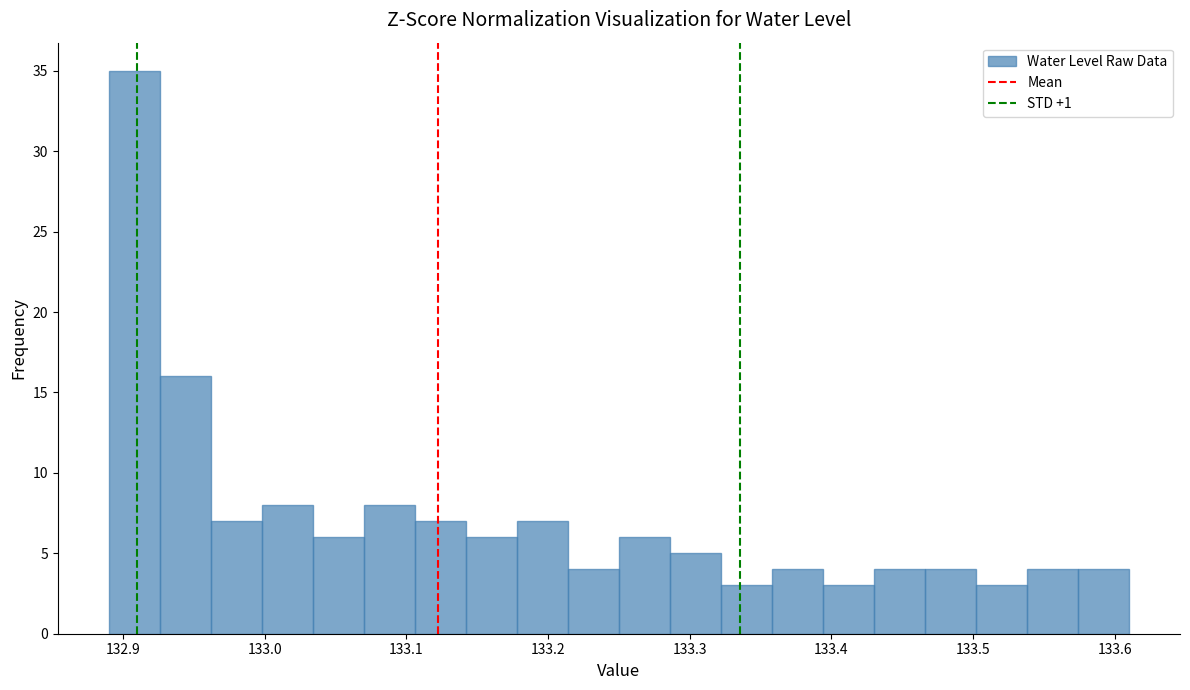

Around what value on the x-axis is the tallest bar? Give the approximate position of its centre, as read against the axis.

132.91